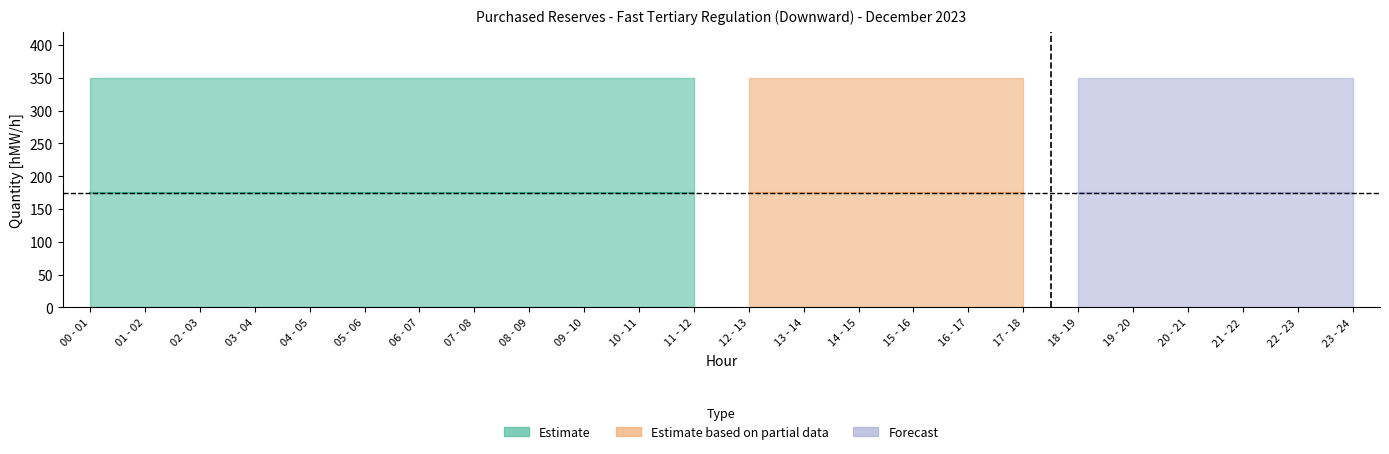

True or false: upper_forecast has a value of 0 at 10 - 11.

True